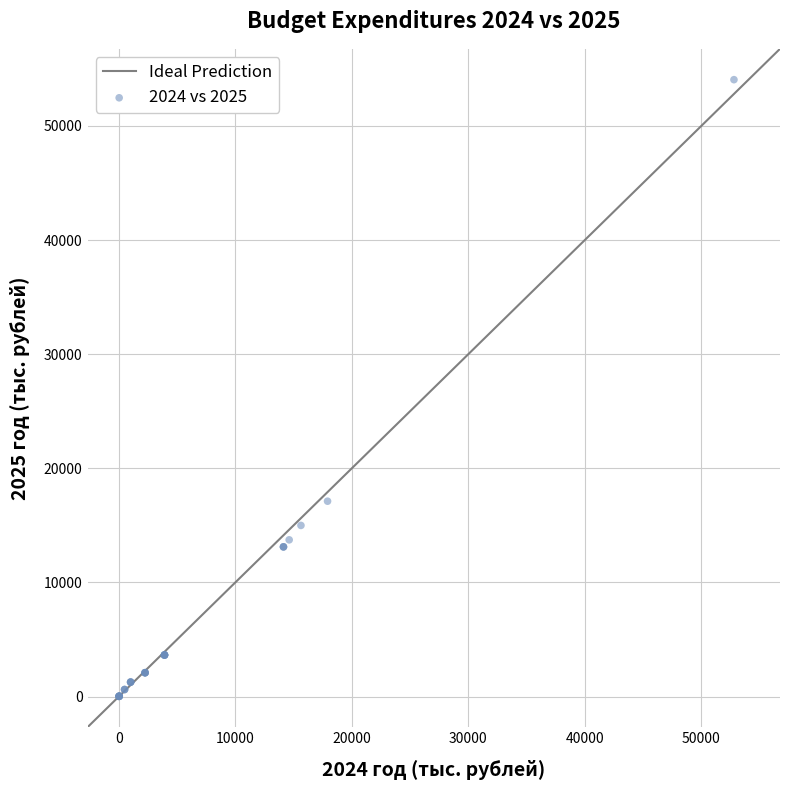

What Y value in the scatter plot is closest to 27034?

17117.6